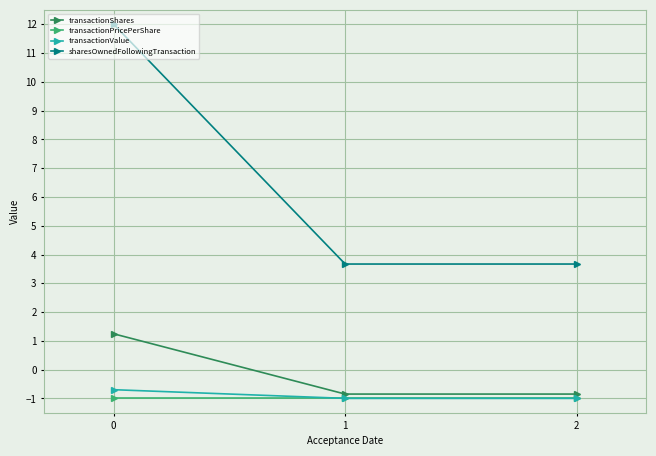

Count the number of data series in this chart.

4